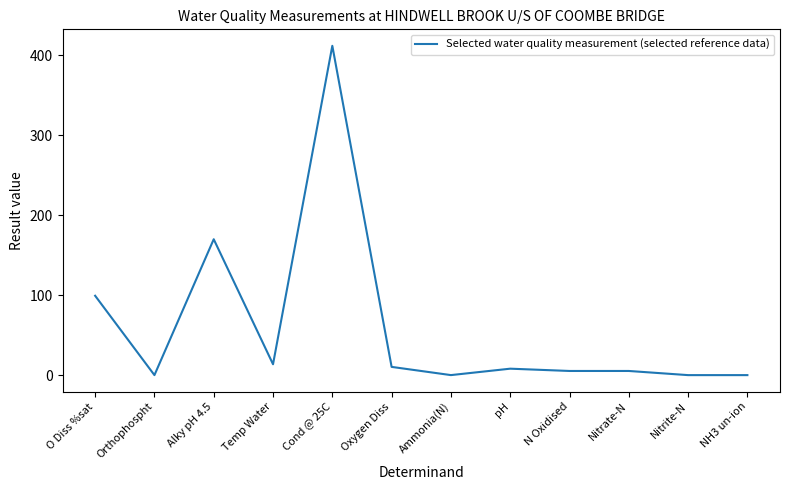

The chart shows a value of 131.2 at Cond @ 25C. True or false?

False